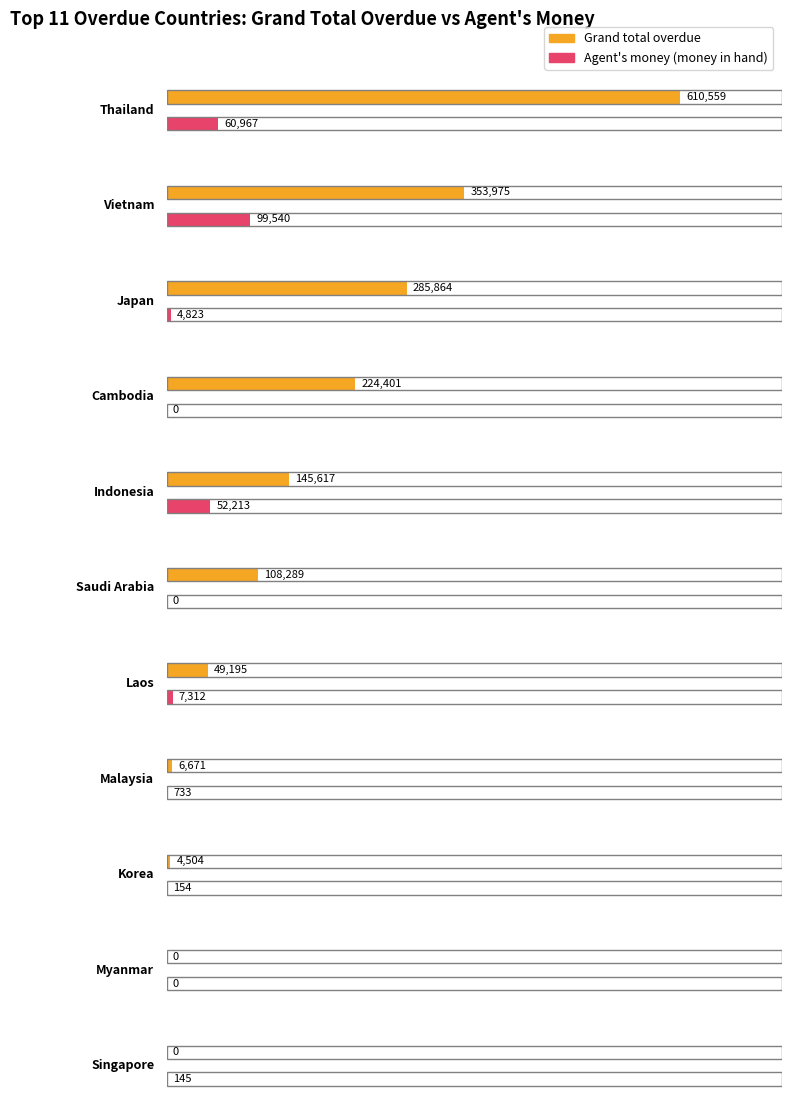

What position from the left is Singapore?

11